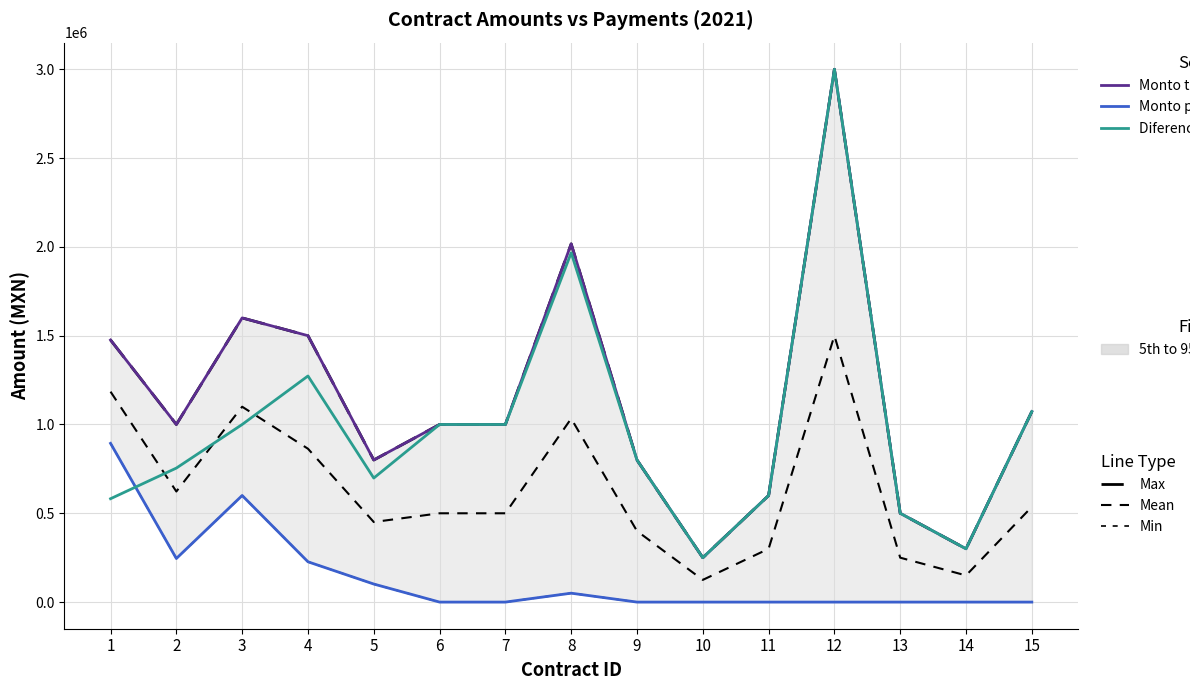

Which series has the largest total across all categories?

Max